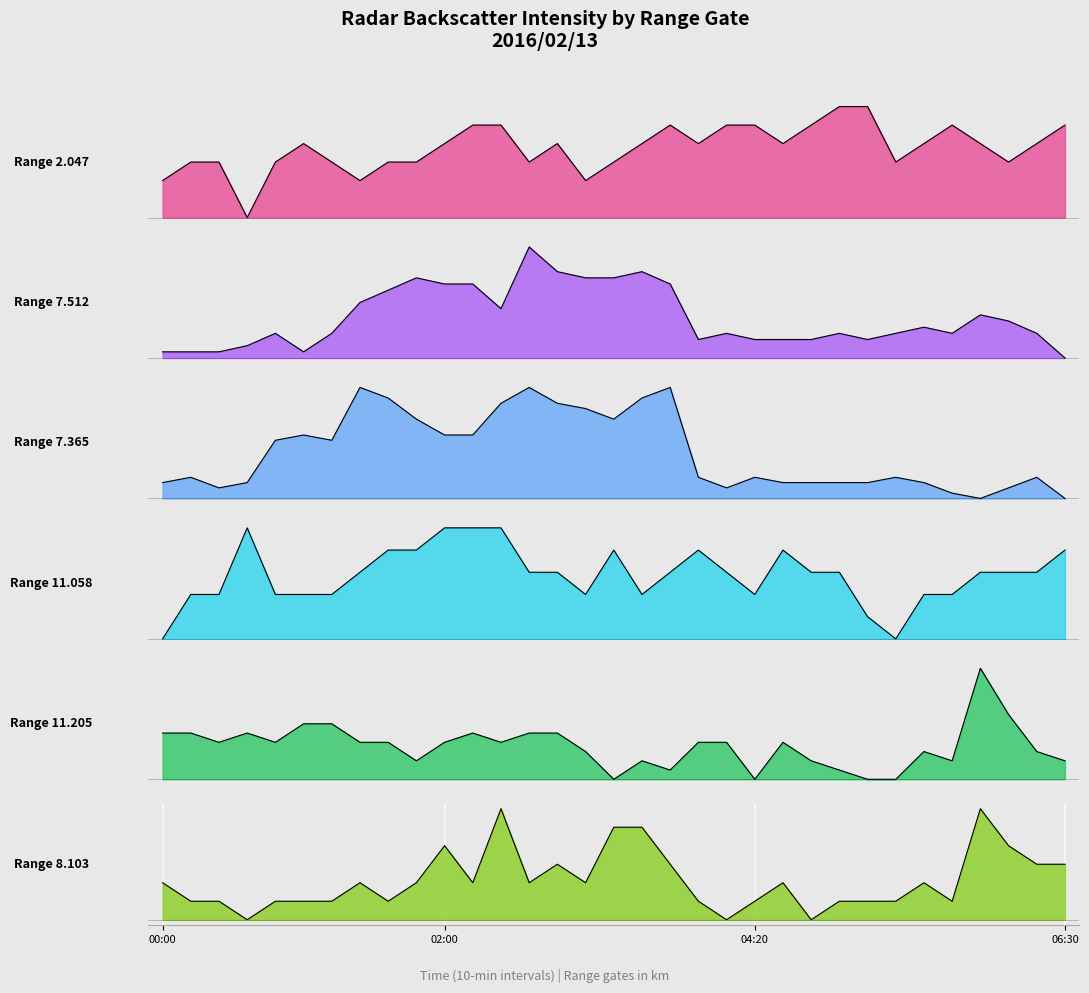

Rank the series by their maximum value, from lowest to highest.

2.047, 11.058, 8.103, 11.205, 7.512, 7.365